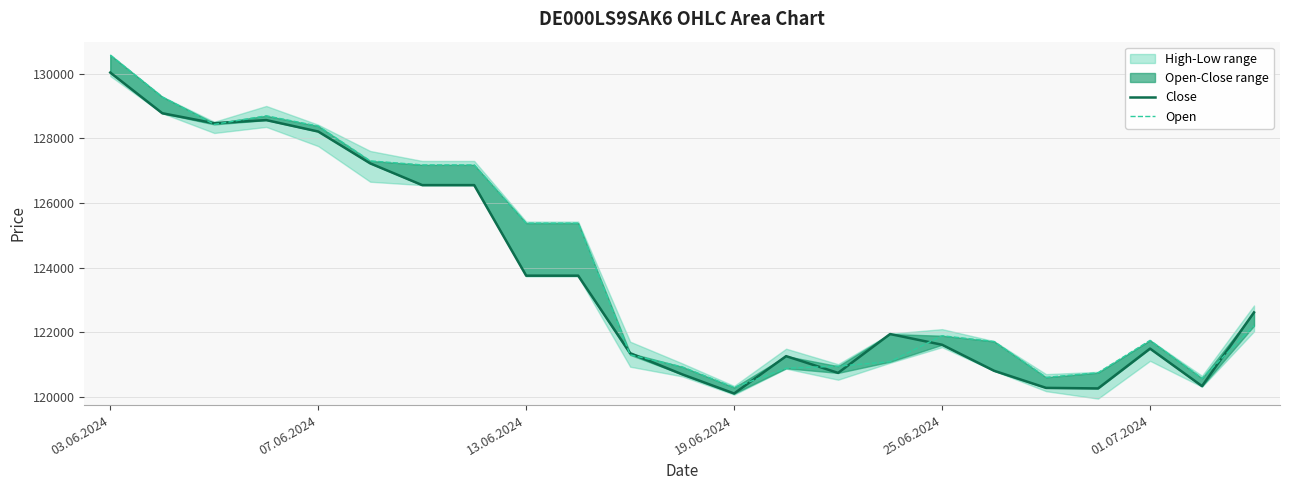

The value of Close at 03.06.2024 is 205248. True or false?

False